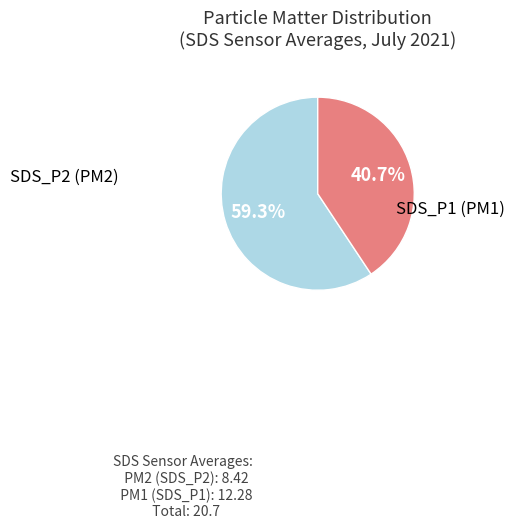

How many slices are in this pie chart?

2